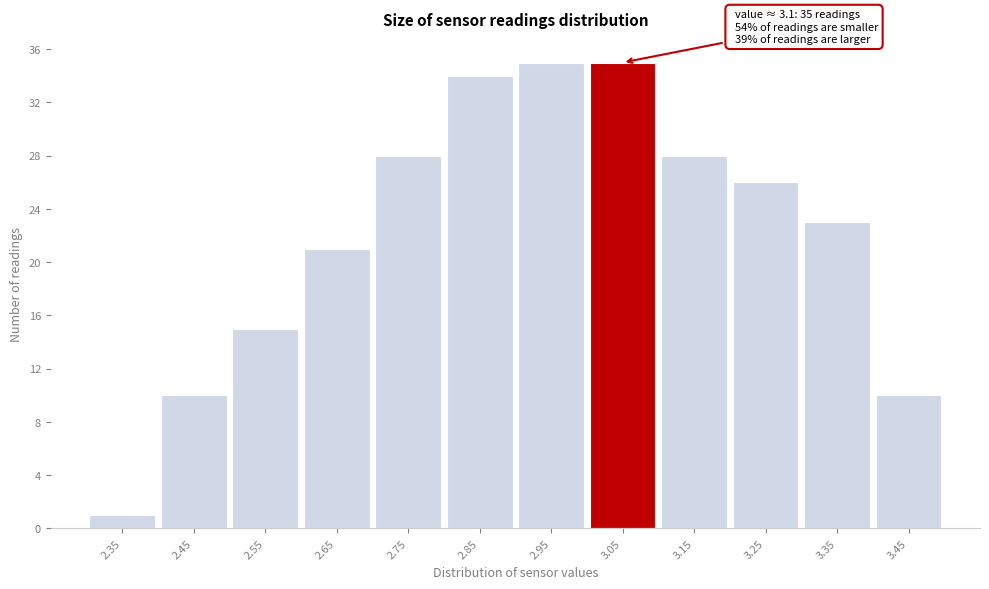

Reading left to right, list all the values displayed in this chart.

2.35=1	2.45=10	2.55=15	2.65=21	2.75=28	2.85=34	2.95=35	3.05=35	3.15=28	3.25=26	3.35=23	3.45=10